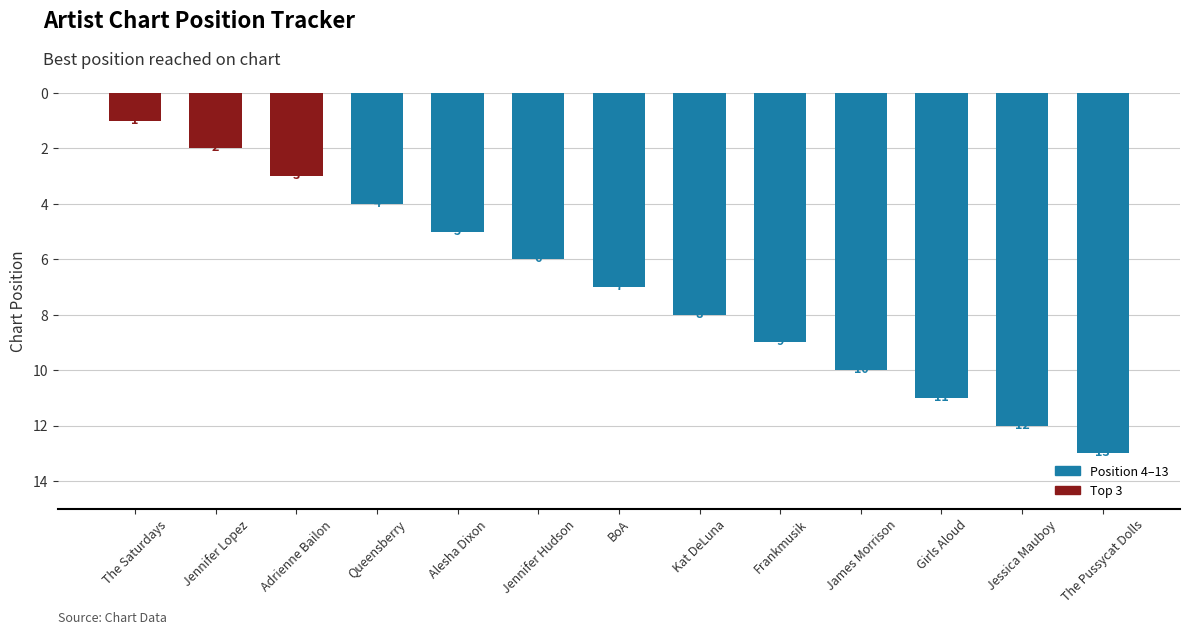

Which label corresponds to the smallest value in the chart?

The Saturdays